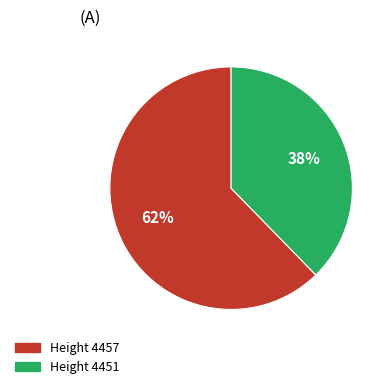

To the nearest percent, what is the average slice percentage?

50%